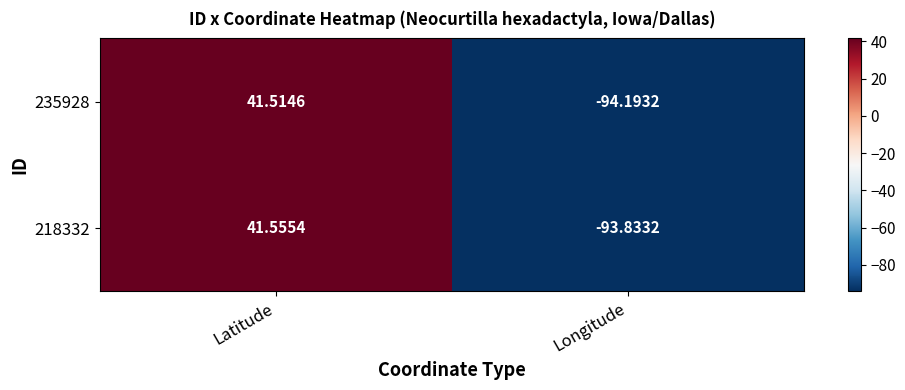

At which category is the sum across all series the highest?

Latitude